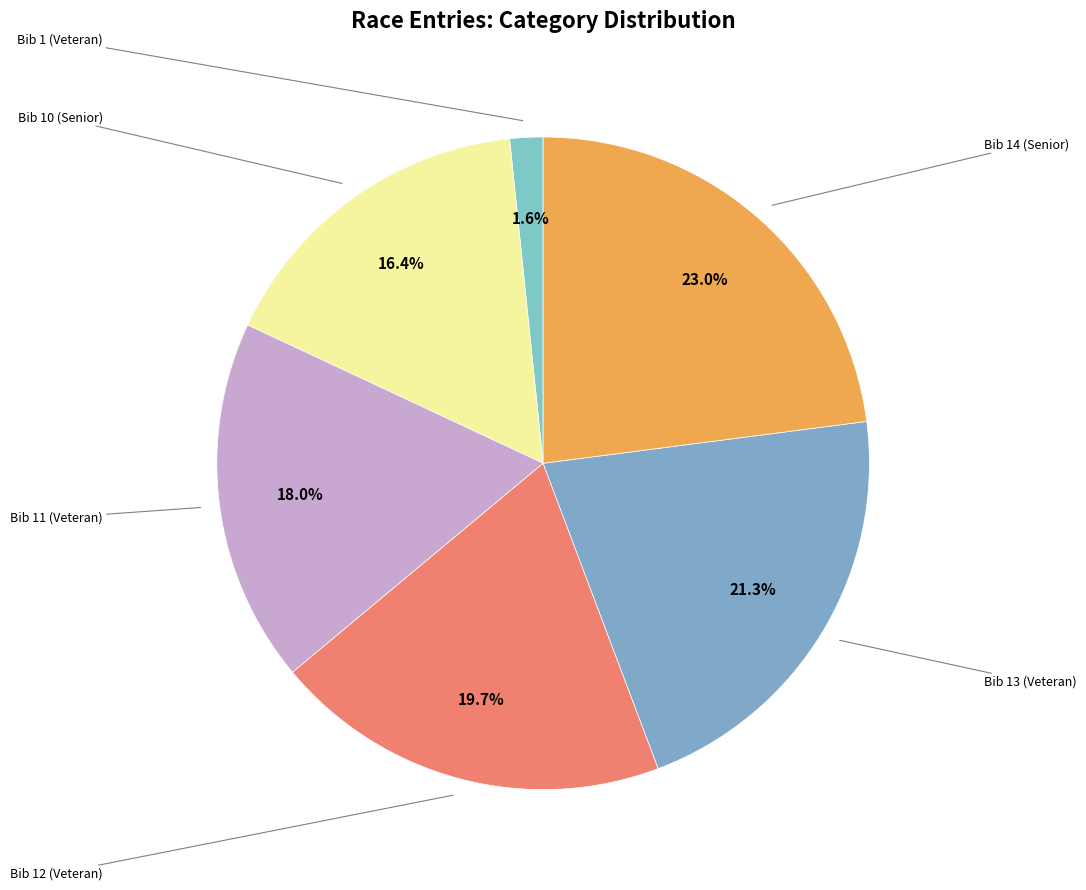

Rank the categories by value from lowest to highest.

Bib 1 (Veteran), Bib 10 (Senior), Bib 11 (Veteran), Bib 12 (Veteran), Bib 13 (Veteran), Bib 14 (Senior)